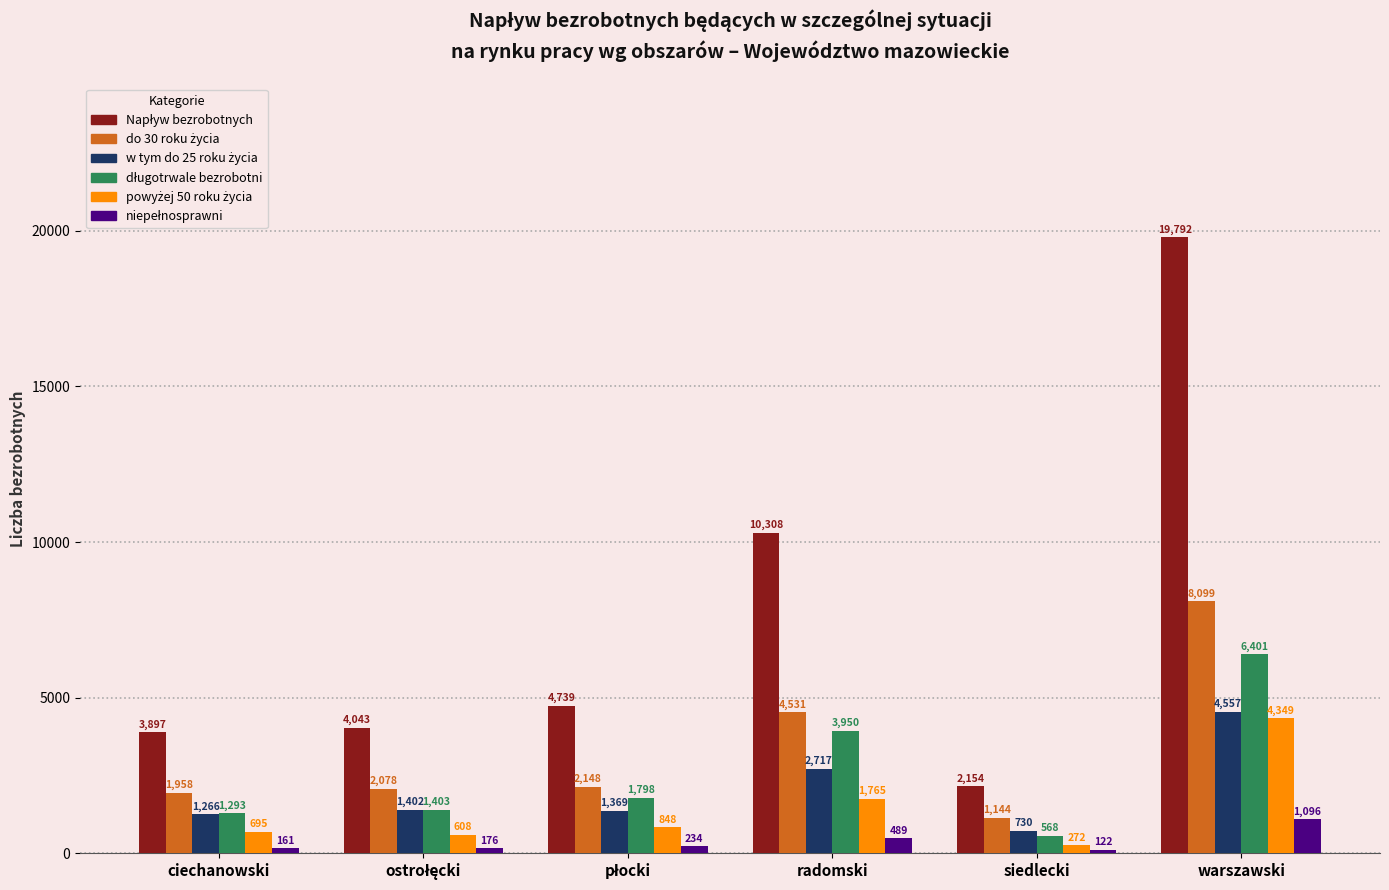

What is the minimum value shown in the chart?

122